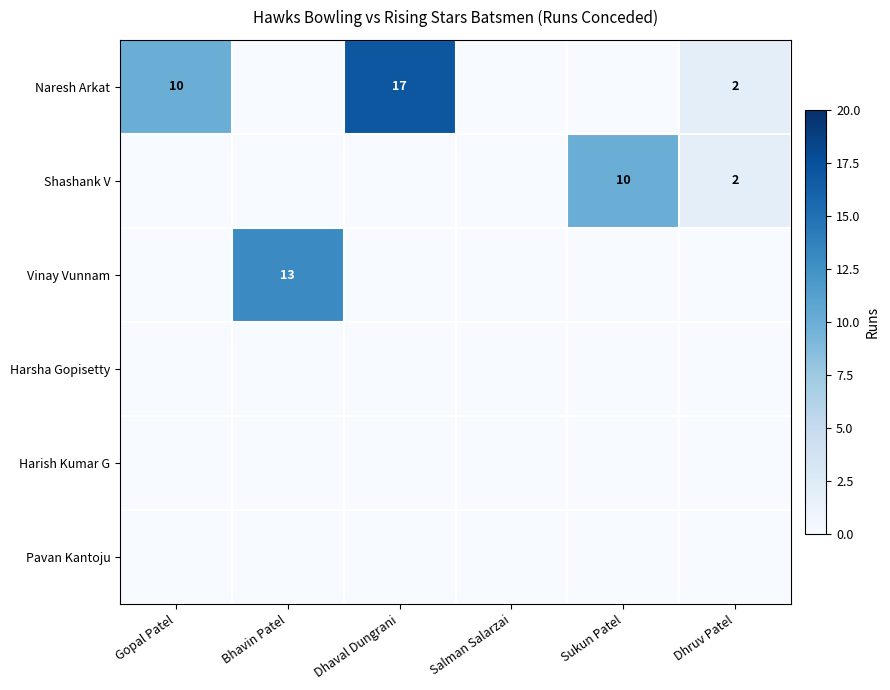

True or false: Vinay Vunnam has a value of 13 at Bhavin Patel.

True